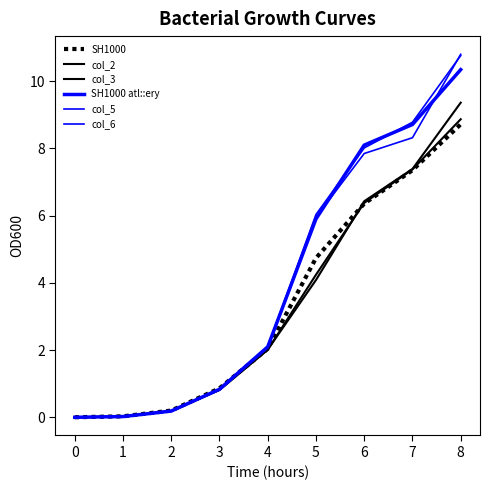

Is the value of col_3 at 3 greater than the value of SH1000 atl::ery at 0?

Yes